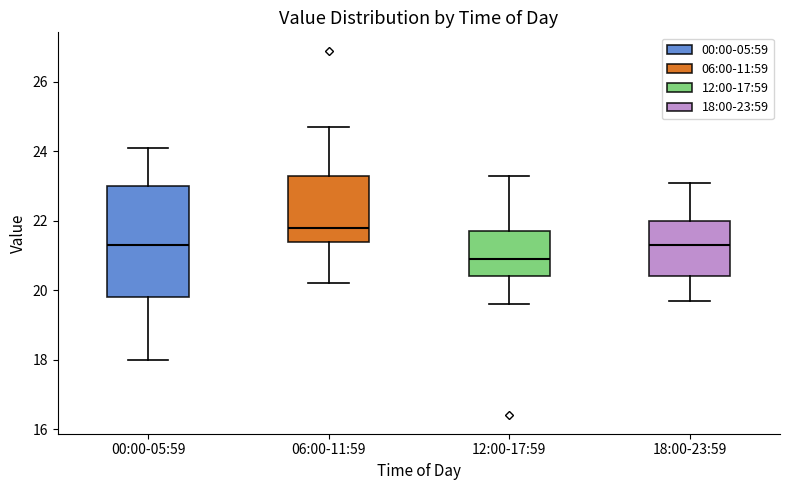

Which box has the highest median line?

06:00-11:59